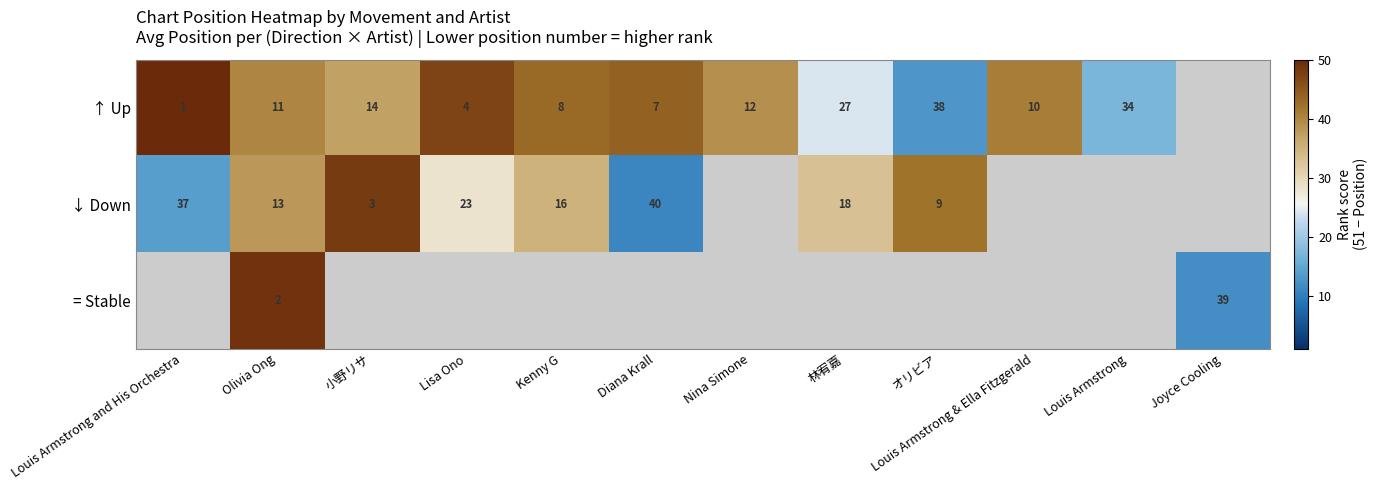

True or false: ↓ Down has a value of 19.6 at Diana Krall.

False